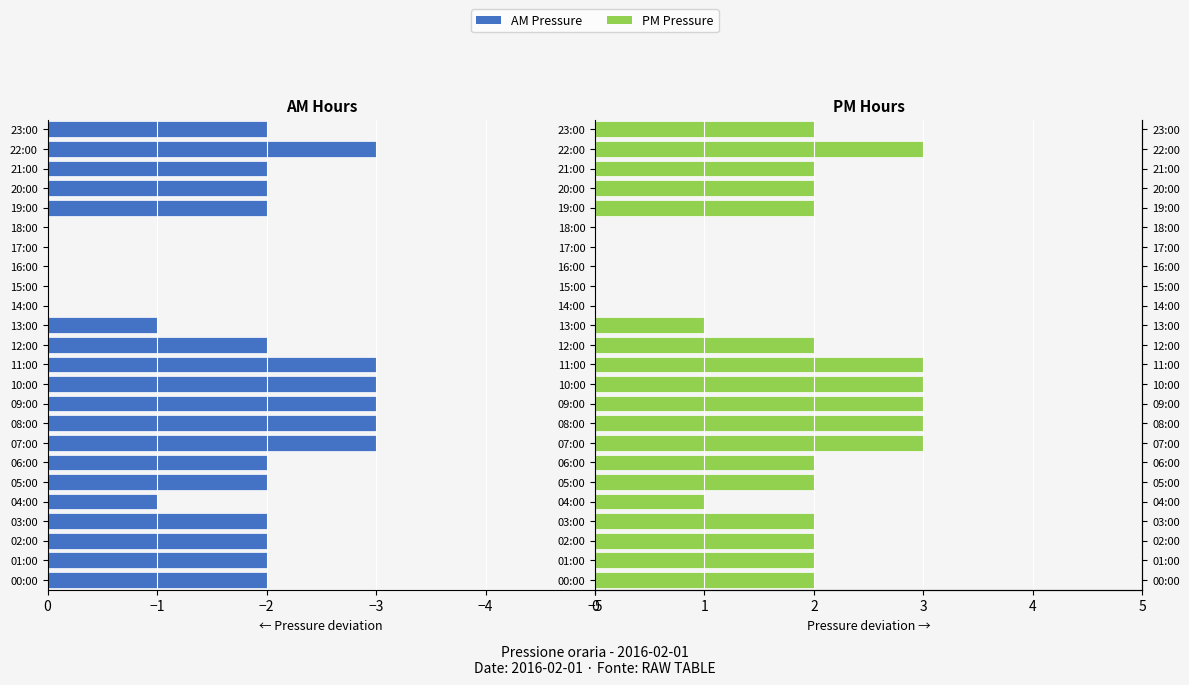

Reading left to right, list all the values displayed in this chart.

press (left): -2	-2	-2	-2	-1	-2	-2	-3	-3	-3	-3	-3	-2	-1	0	0	0	0	0	-2	-2	-2	-3	-2
press (right): 2	2	2	2	1	2	2	3	3	3	3	3	2	1	0	0	0	0	0	2	2	2	3	2